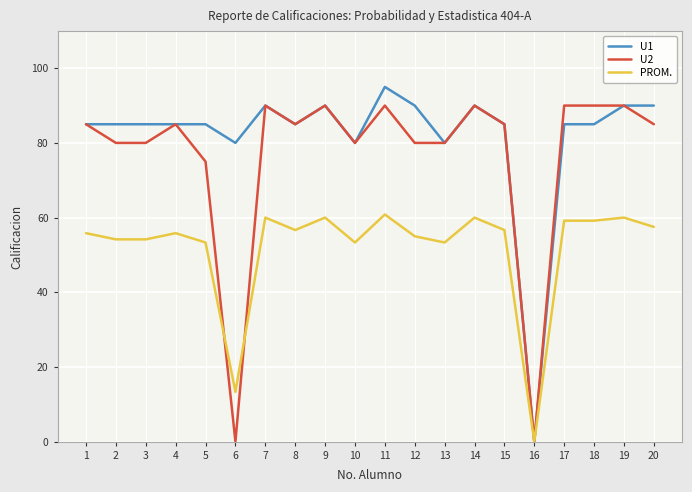

At which category is the sum across all series the highest?

11